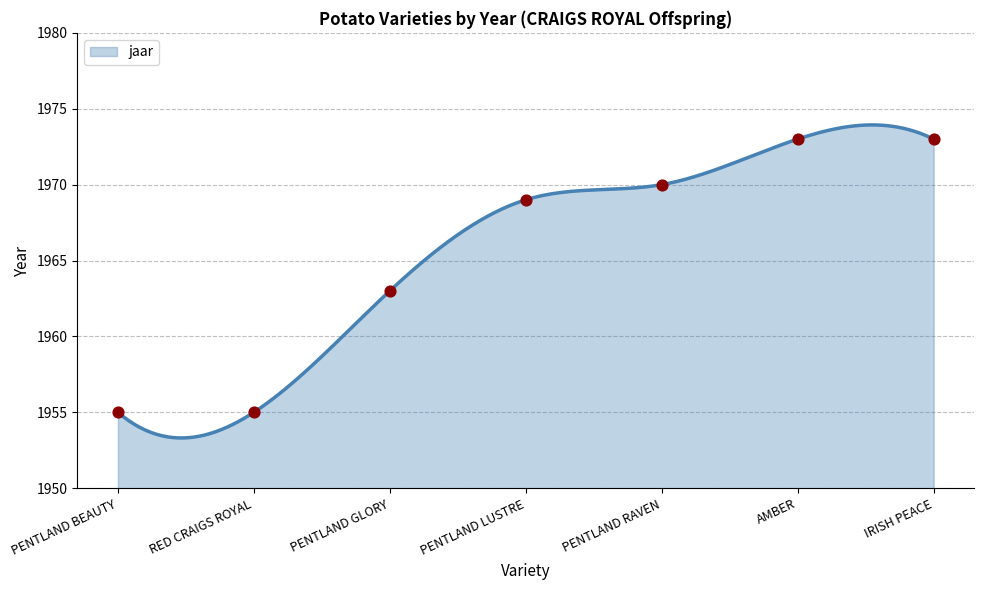

Which has a higher value, IRISH PEACE or PENTLAND BEAUTY?

IRISH PEACE